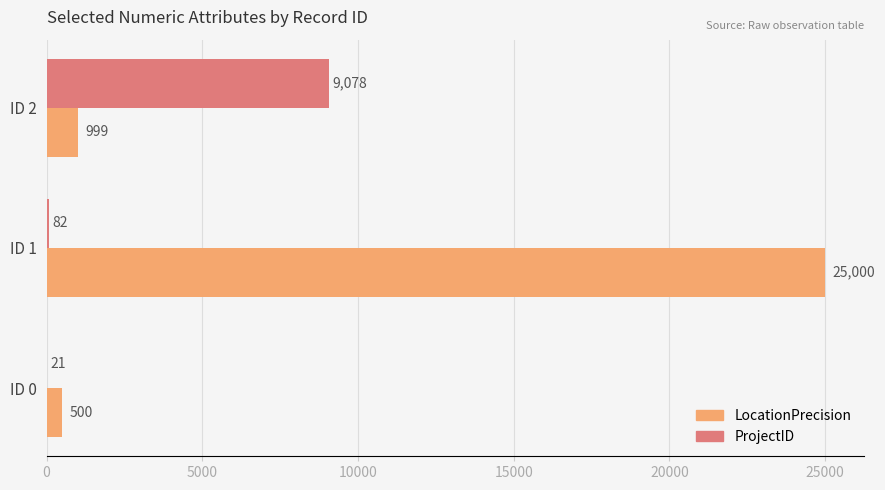

Where is LocationPrecision nearest to the value 12750?

ID 2